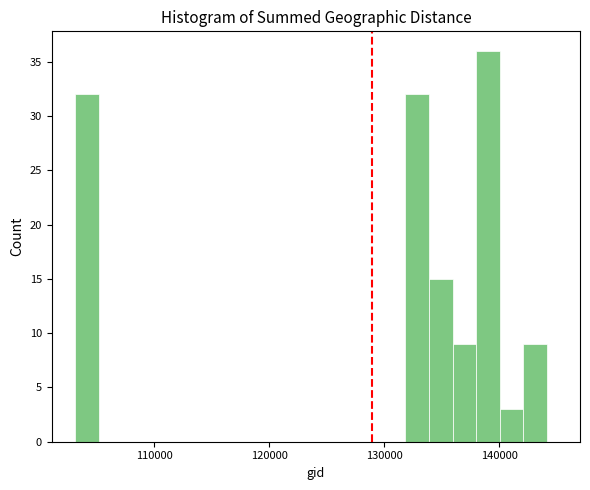

Read against the x-axis, roughly where is the centre of the tallest bar?

139000